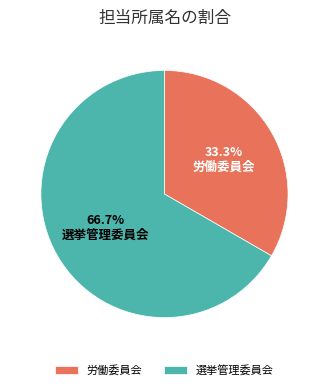

Which category has the biggest portion of the pie?

選挙管理委員会